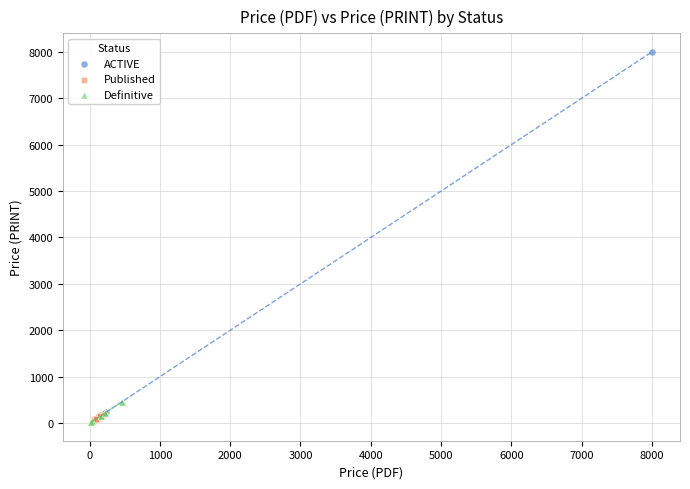

Which series reaches the maximum Y coordinate?

ACTIVE